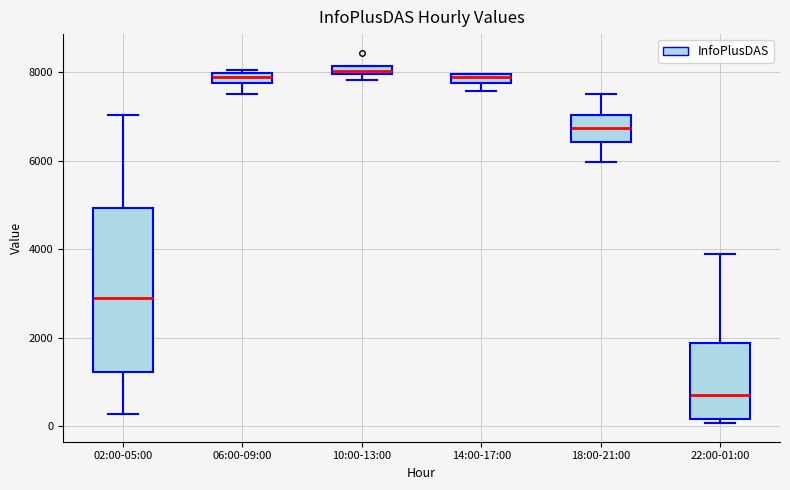

Which box is the tallest, from its lower edge to its upper edge?

02:00-05:00